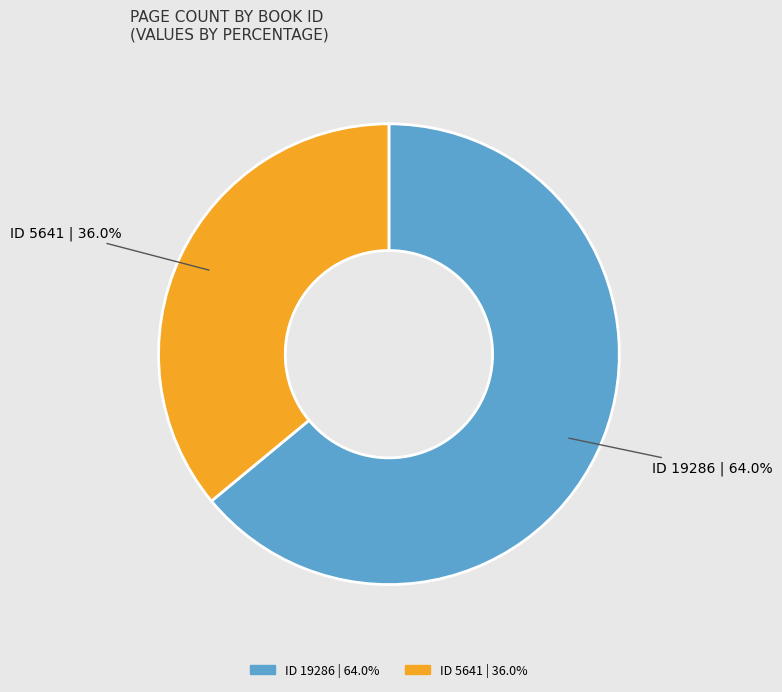

Is there a majority slice in this chart?

Yes